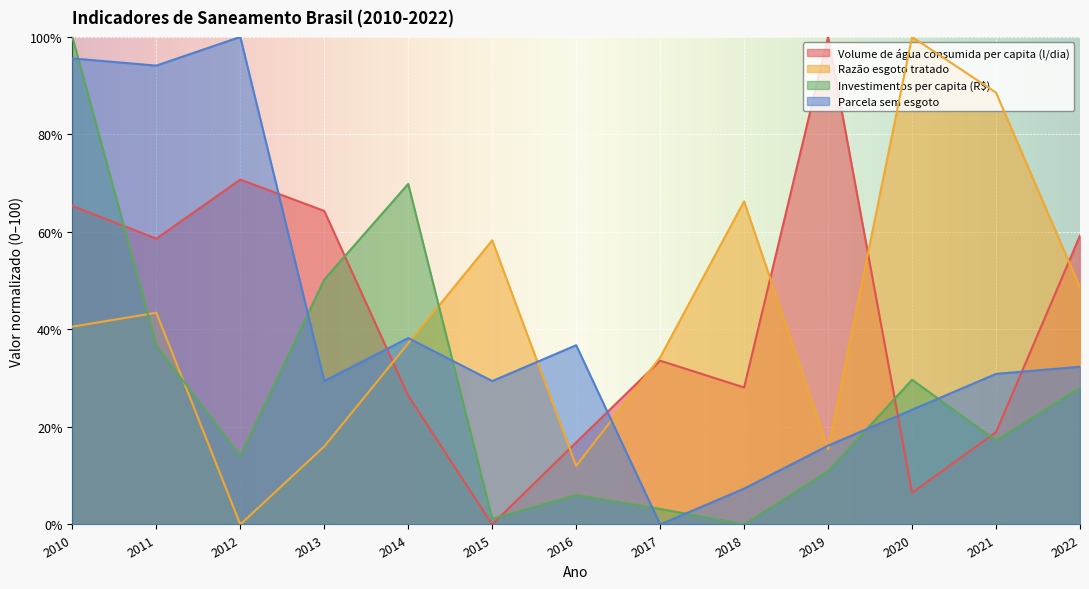

In Parcela sem esgoto, how many points are higher than both neighbors (excluding endpoints)?

3